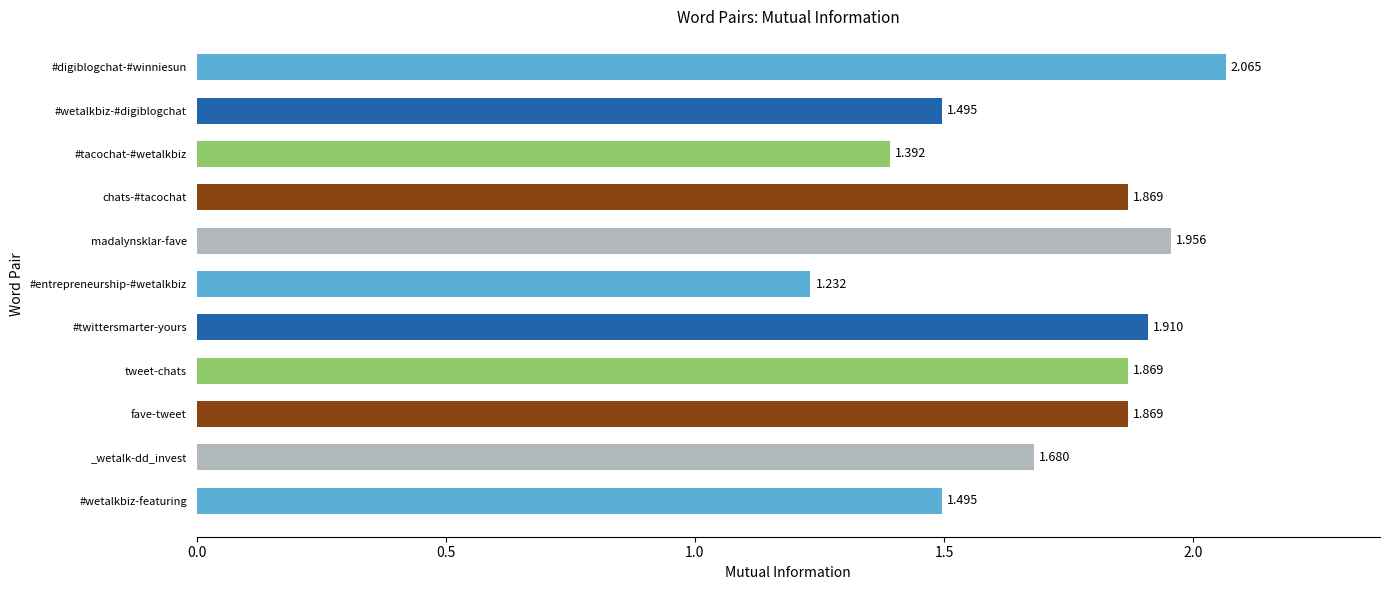

At which label is the value closest to 1?

#entrepreneurship-#wetalkbiz